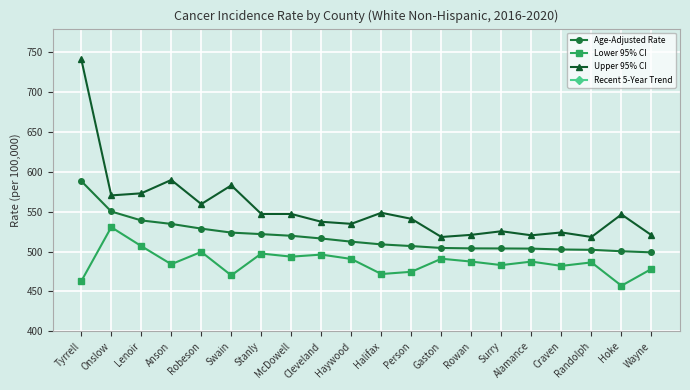

Reading left to right, what are all the values shown in this chart?

Age-Adjusted Rate: Tyrrell=588.7	Onslow=550.4	Lenoir=539.2	Anson=534.8	Robeson=528.9	Swain=523.9	Stanly=522.0	McDowell=519.9	Cleveland=516.5	Haywood=512.5	Halifax=509.1	Person=507.0	Gaston=504.6	Rowan=504.1	Surry=504.0	Alamance=503.8	Craven=502.7	Randolph=502.3	Hoke=500.5	Wayne=499.1
Lower 95% CI: Tyrrell=462.7	Onslow=530.7	Lenoir=507.0	Anson=484.2	Robeson=499.7	Swain=470.2	Stanly=497.6	McDowell=493.7	Cleveland=496.3	Haywood=490.8	Halifax=471.9	Person=474.7	Gaston=491.1	Rowan=487.5	Surry=483.1	Alamance=487.5	Craven=482.1	Randolph=486.5	Hoke=457.2	Wayne=478.3
Upper 95% CI: Tyrrell=742.0	Onslow=570.6	Lenoir=573.2	Anson=590.0	Robeson=559.7	Swain=583.2	Stanly=547.3	McDowell=547.3	Cleveland=537.5	Haywood=534.9	Halifax=548.8	Person=541.2	Gaston=518.4	Rowan=521.1	Surry=525.6	Alamance=520.5	Craven=524.1	Randolph=518.4	Hoke=546.7	Wayne=520.7
Recent 5-Year Trend: Tyrrell=2.0	Onslow=0.6	Lenoir=2.1	Anson=2.1	Robeson=1.4	Swain=0.5	Stanly=-0.1	McDowell=0.6	Cleveland=0.7	Haywood=0.9	Halifax=0.3	Person=0.3	Gaston=0.1	Rowan=-0.7	Surry=0.5	Alamance=0.2	Craven=1.0	Randolph=-0.4	Hoke=-0.9	Wayne=0.4